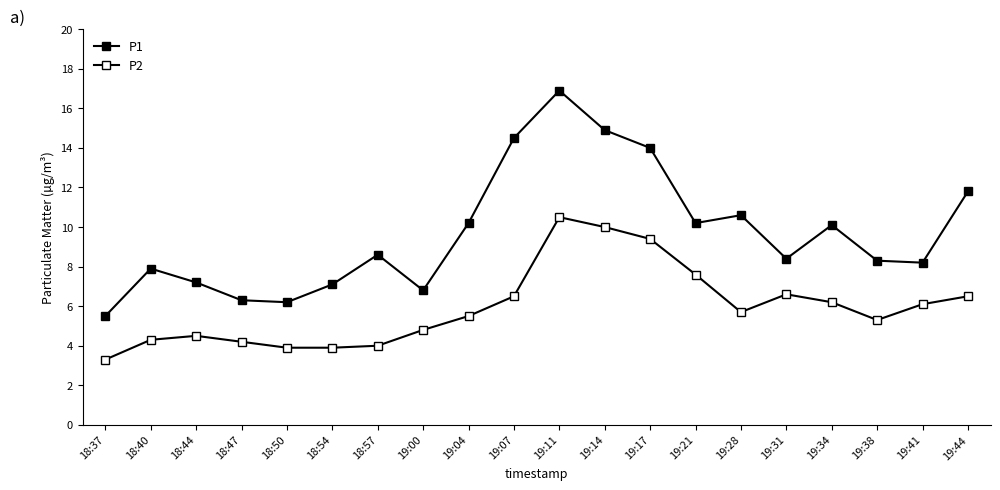

Reading right to left, extract all data points from this chart.

P1: 19:44=11.8	19:41=8.2	19:38=8.3	19:34=10.1	19:31=8.4	19:28=10.6	19:21=10.2	19:17=14.0	19:14=14.9	19:11=16.9	19:07=14.5	19:04=10.2	19:00=6.8	18:57=8.6	18:54=7.1	18:50=6.2	18:47=6.3	18:44=7.2	18:40=7.9	18:37=5.5
P2: 19:44=6.5	19:41=6.1	19:38=5.3	19:34=6.2	19:31=6.6	19:28=5.7	19:21=7.6	19:17=9.4	19:14=10.0	19:11=10.5	19:07=6.5	19:04=5.5	19:00=4.8	18:57=4.0	18:54=3.9	18:50=3.9	18:47=4.2	18:44=4.5	18:40=4.3	18:37=3.3